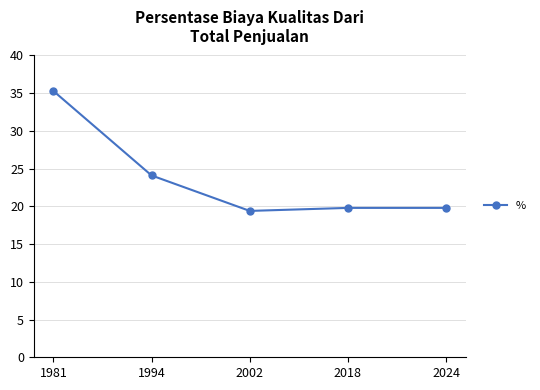

True or false: the data shows 13.9 at 1981.

False